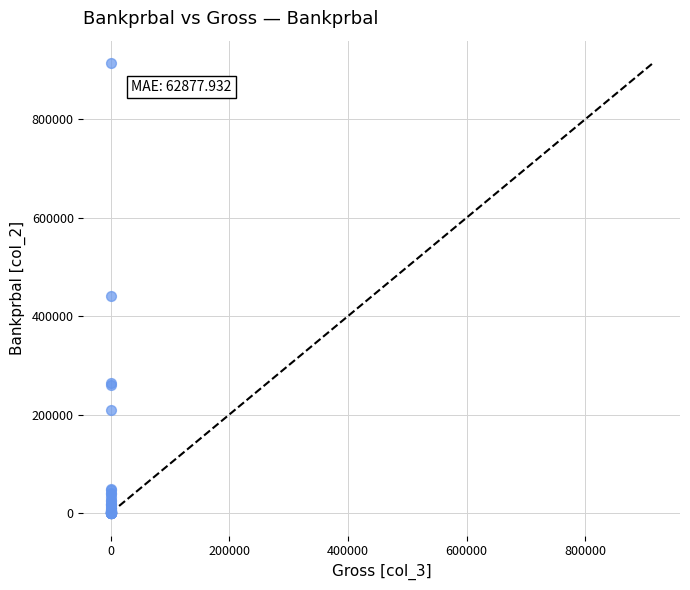

What Y value in the scatter plot is closest to 457041?

440082.4